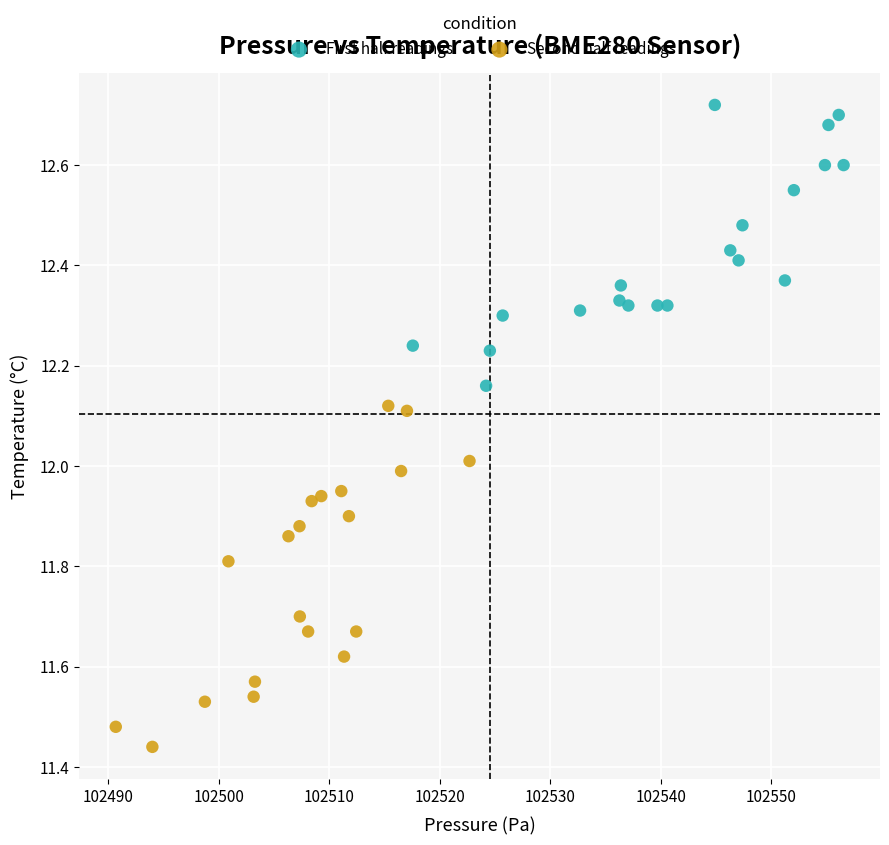

Which series has the largest Y range (max minus min)?

Second half readings